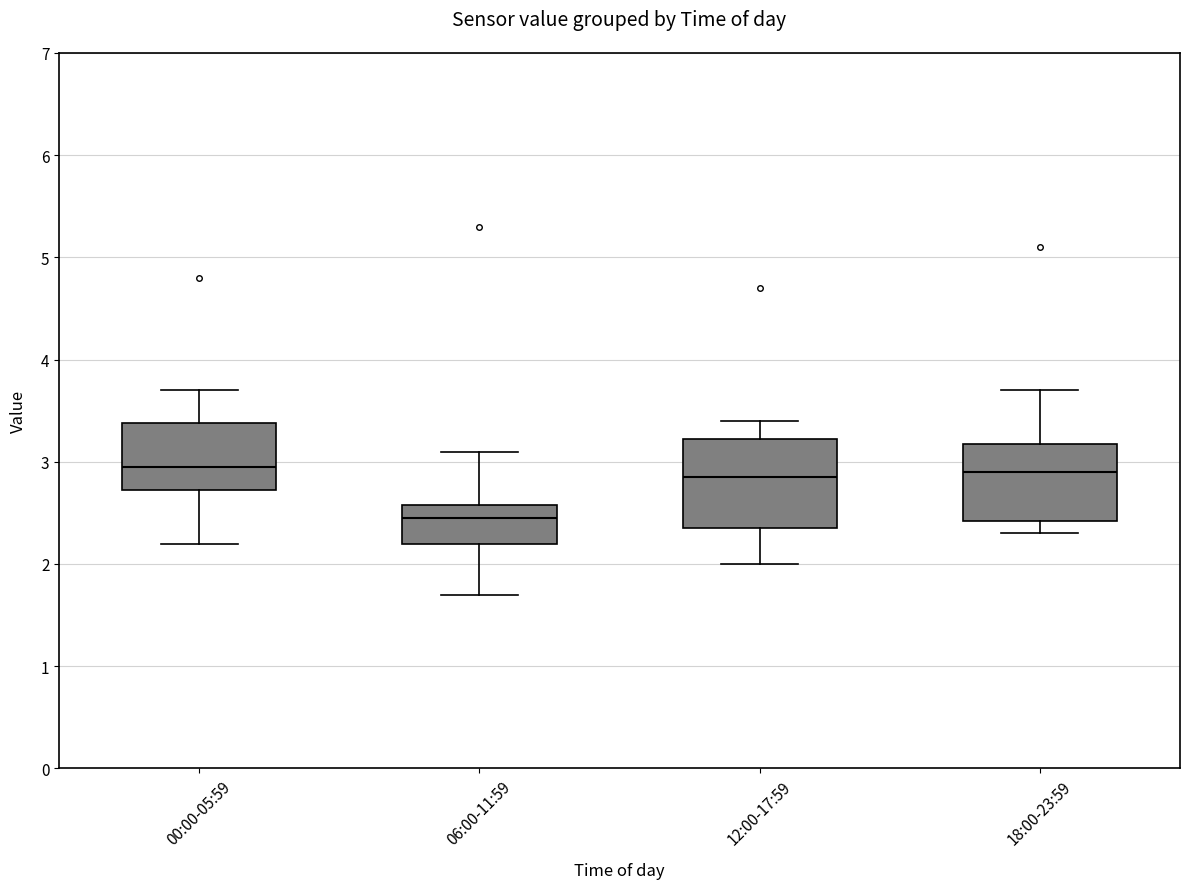

Reading left to right, read every box against the y-axis: the position of its median line, the range the box covers, and the ends of its whiskers. The values are not printed on the chart, so give them approximately, as read against the axis.

00:00-05:59: median 3.0, box 2.7 to 3.4, whiskers 2.2 to 3.7
06:00-11:59: median 2.5, box 2.2 to 2.6, whiskers 1.7 to 3.1
12:00-17:59: median 2.9, box 2.4 to 3.2, whiskers 2.0 to 3.4
18:00-23:59: median 2.9, box 2.4 to 3.2, whiskers 2.3 to 3.7